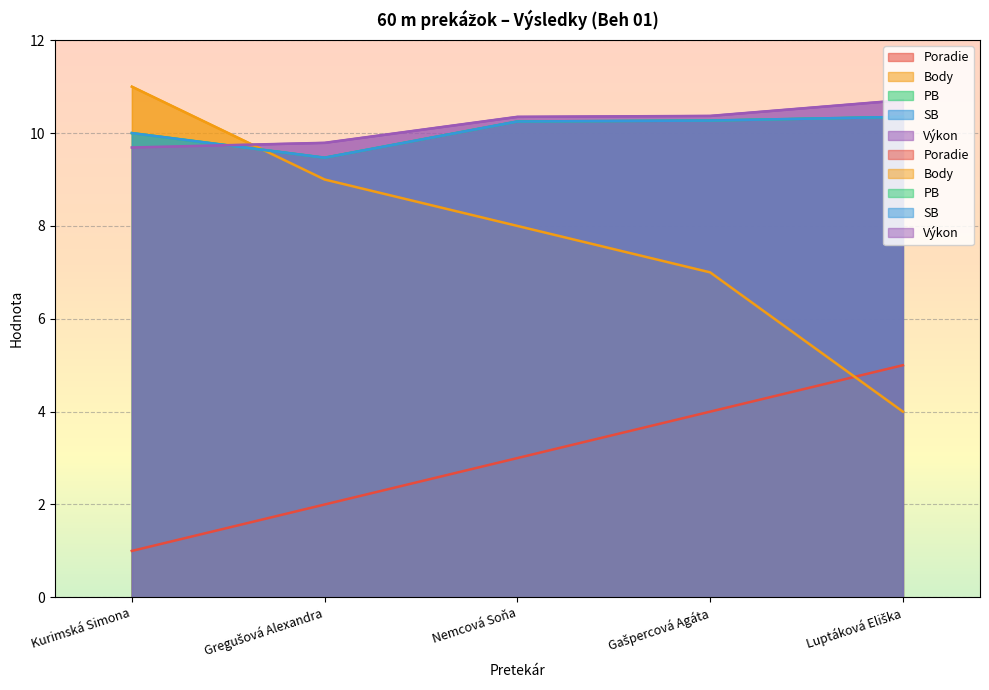

Where does the SB series first go above 10?

Nemcová Soňa